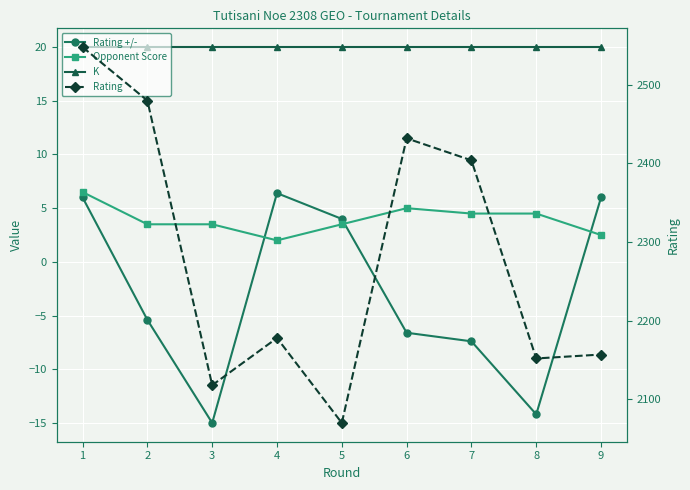

What is the value of the Rating +/- point at the 1st from the left?

6.0